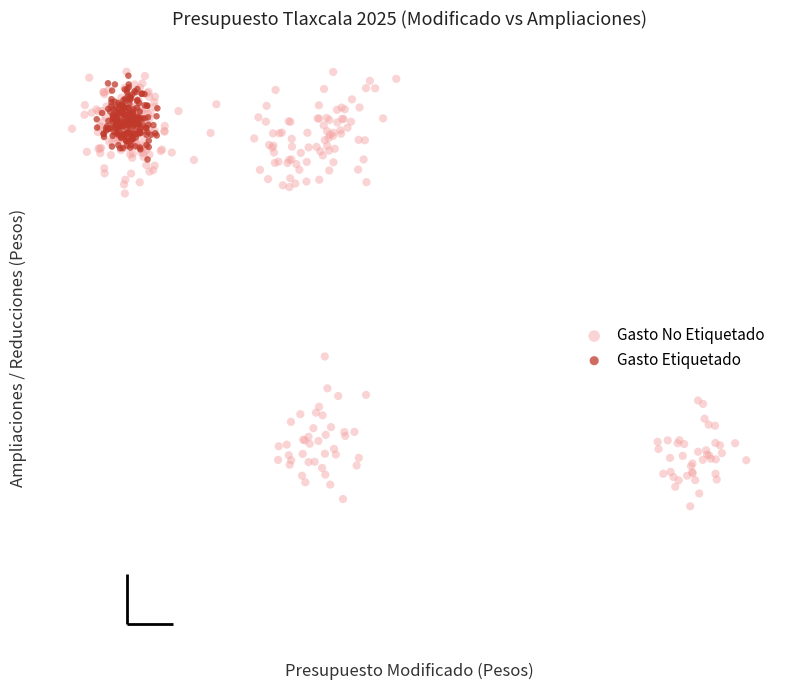

What are all the series names shown in the legend?

Gasto No Etiquetado, Gasto Etiquetado